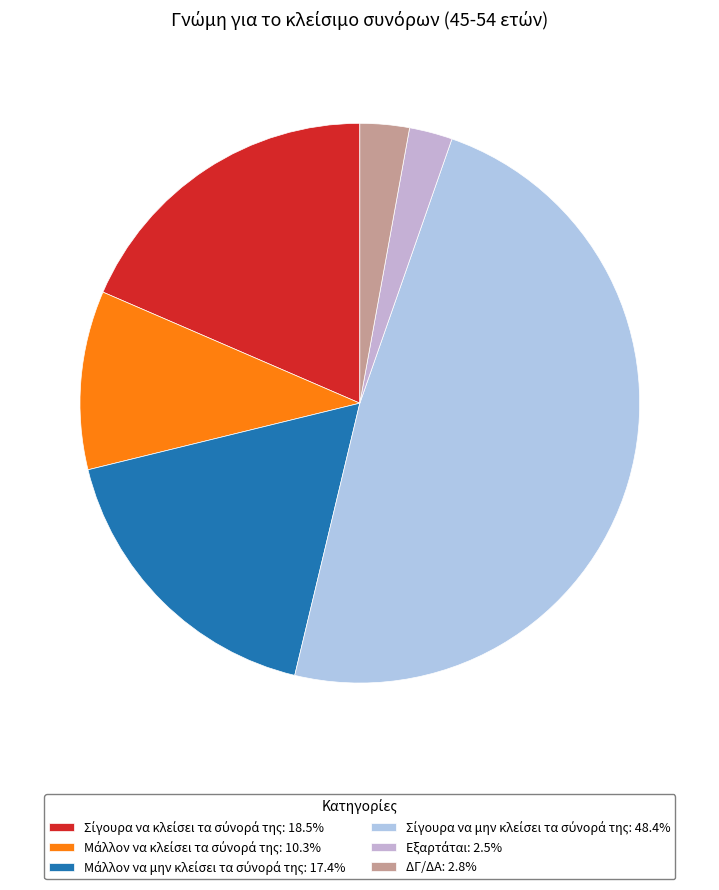

To the nearest percent, what is the difference between the ΔΓ/ΔΑ and Σίγουρα να κλείσει τα σύνορά της slice percentages?

16%